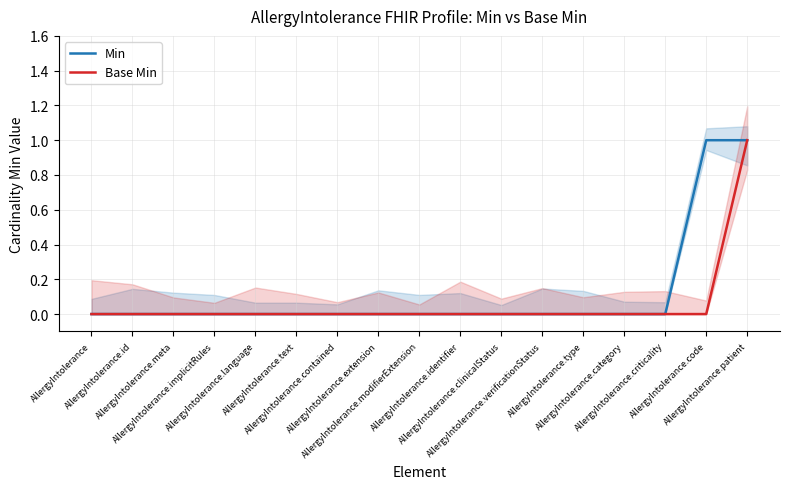

Is it true that Min equals 0 at AllergyIntolerance.contained?

True